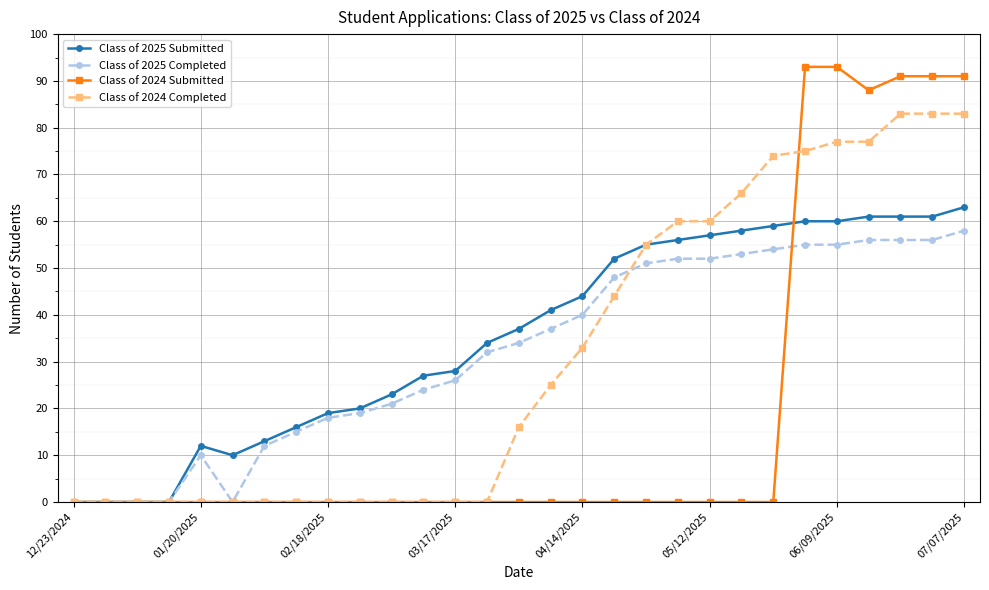

How many lines are shown in the chart?

4